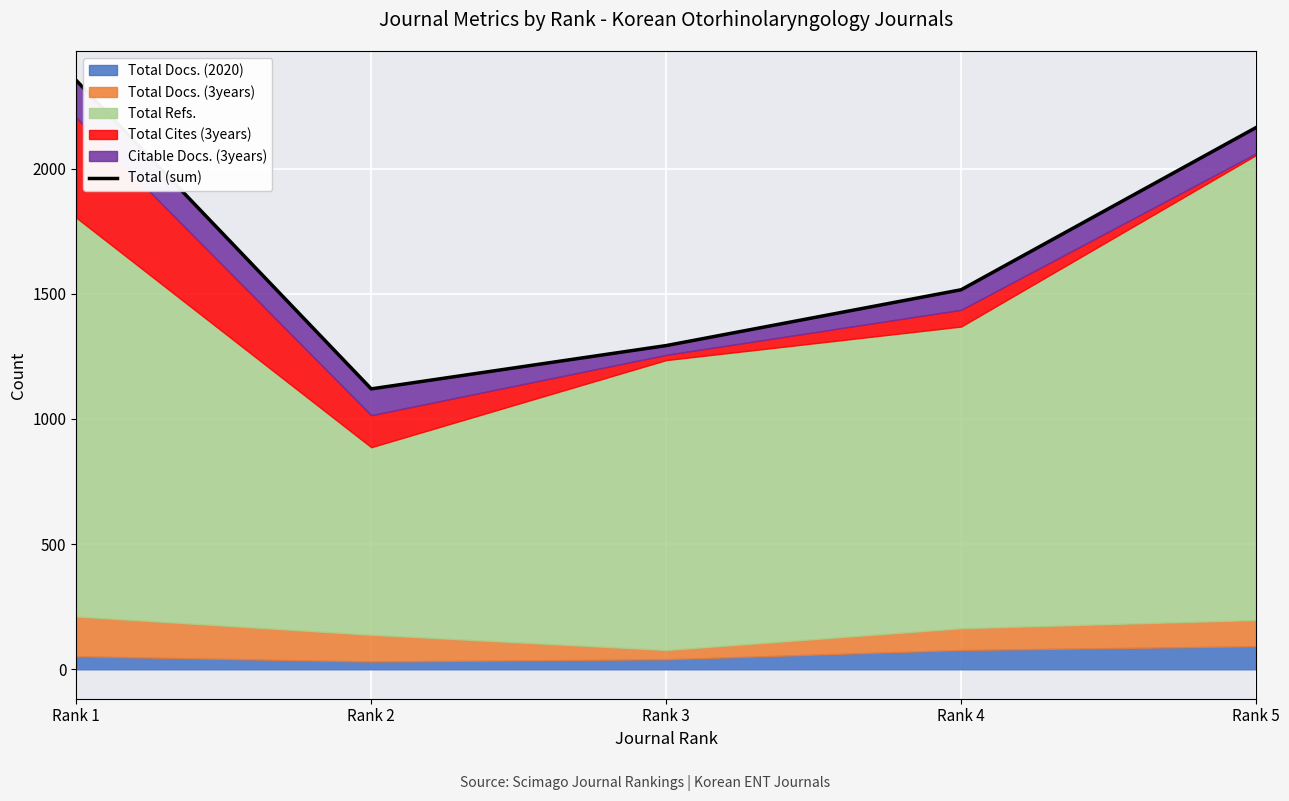

Reading right to left, what are all the values shown in this chart?

2164	1516	1293	1120	2352